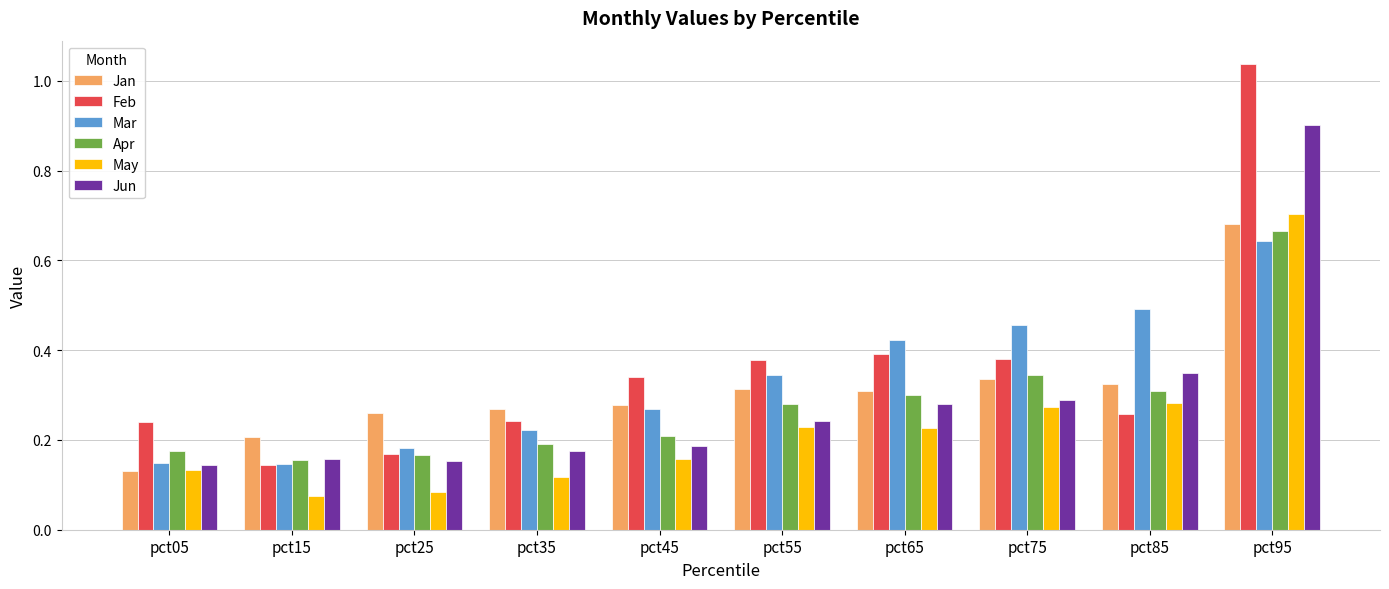

What is the sum of all Jan values?

3.1